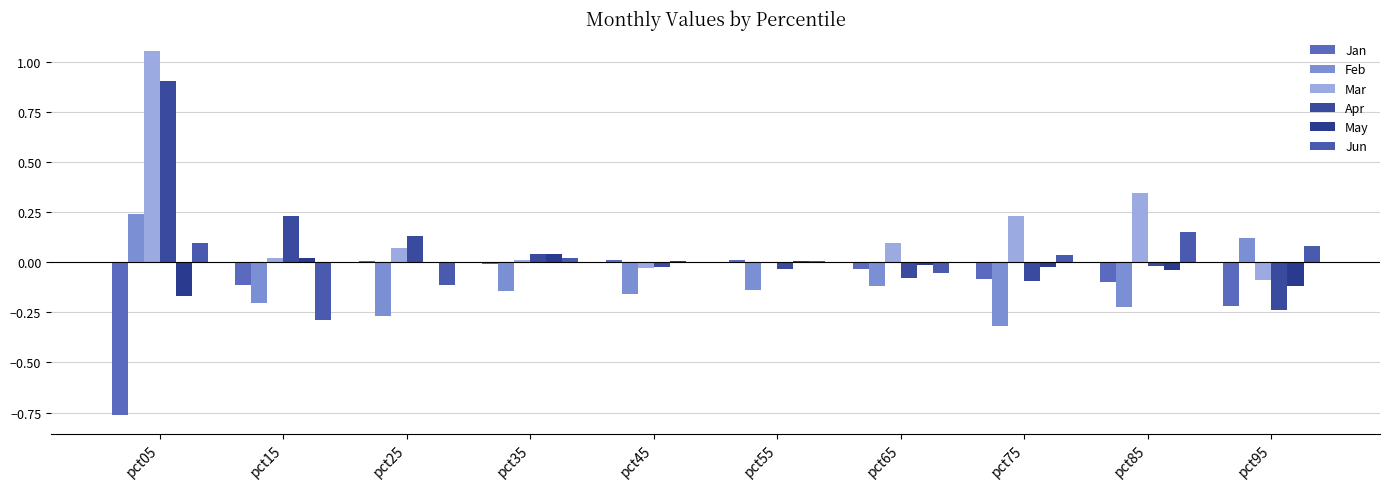

Is the value of Jun at pct85 greater than the value of Jan at pct25?

Yes